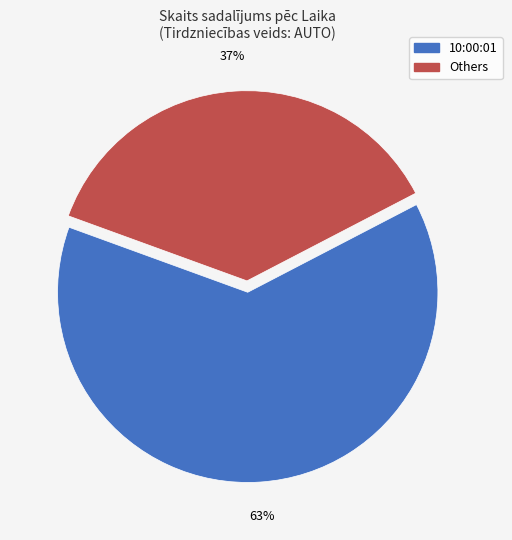

Is there any slice that represents more than half of the pie?

Yes